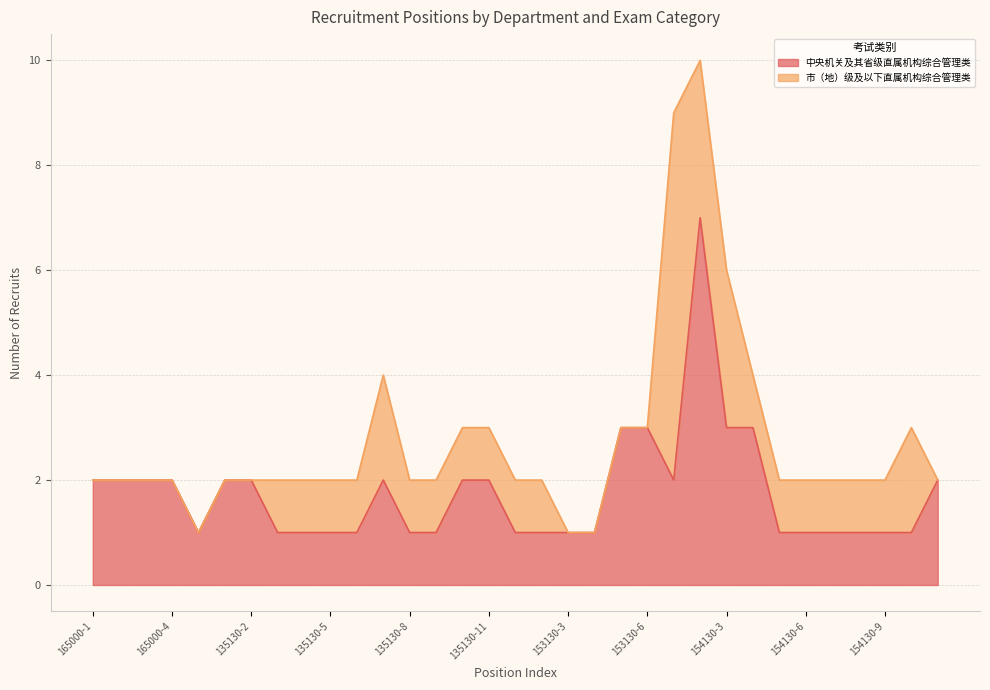

What is the label of the 25th point from the left?

154130-3